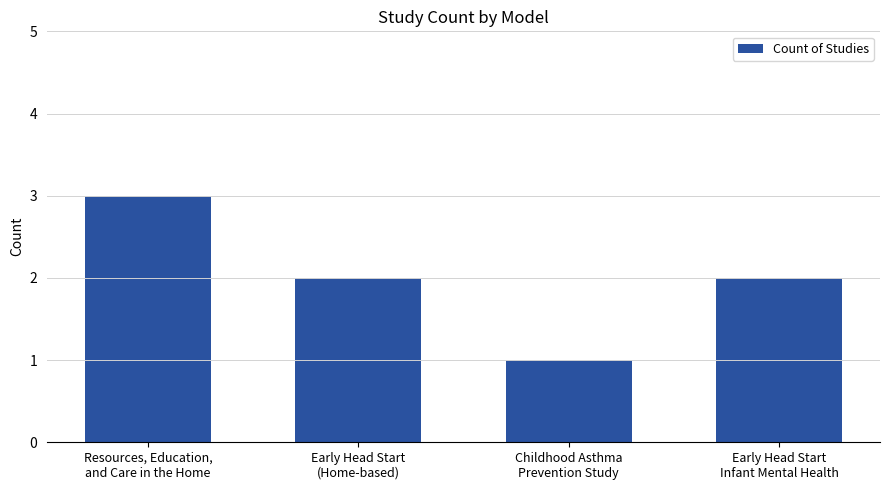

Does the chart contain any negative values?

No